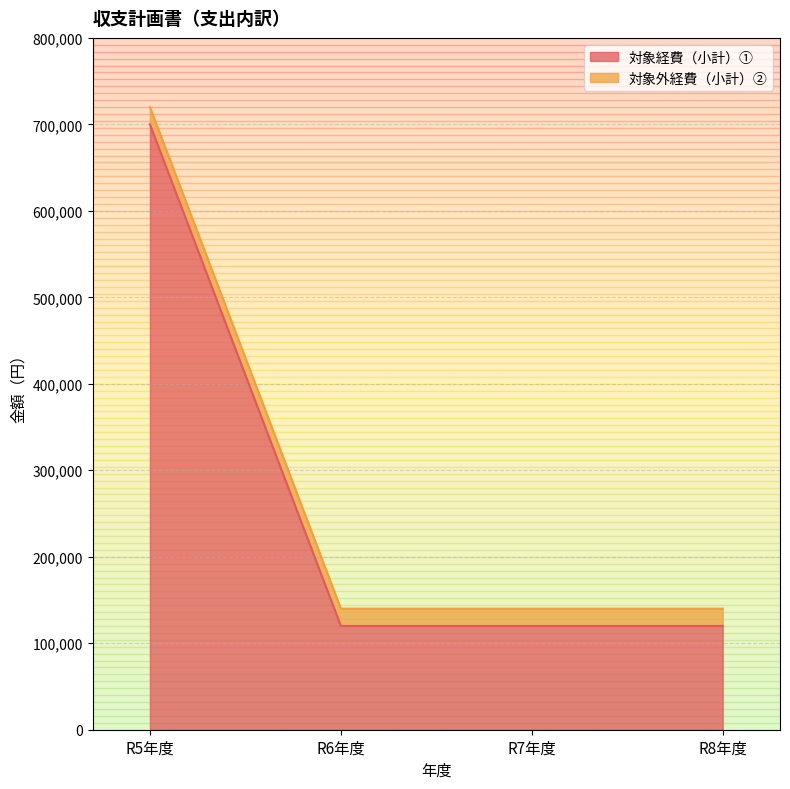

At which label is the value closest to 410000?

R5年度